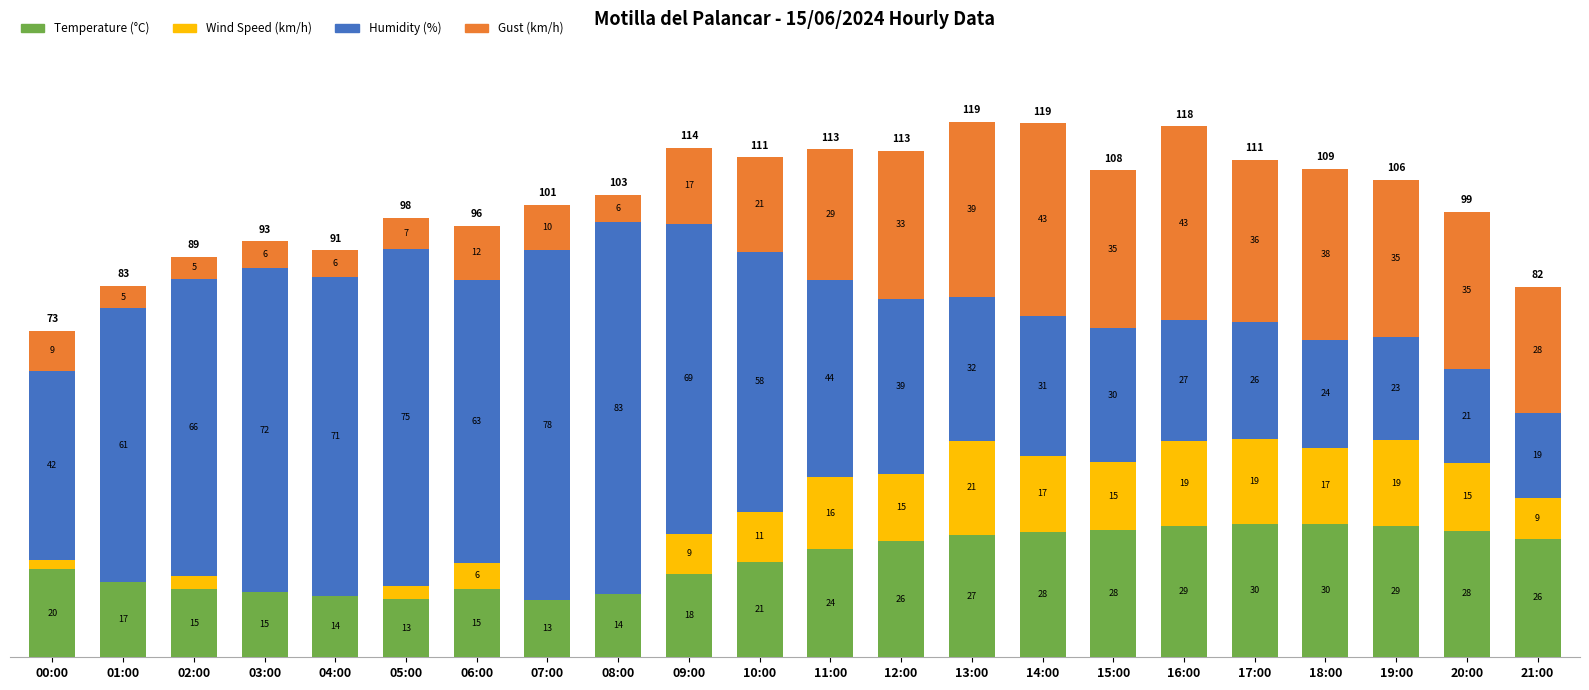

What is the maximum value for Temperature (°C)?

29.7